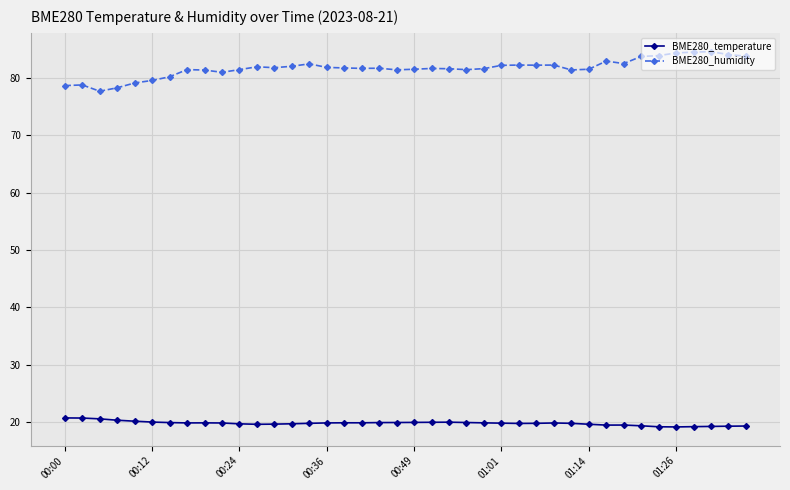

What is the minimum value shown in the chart?

19.2